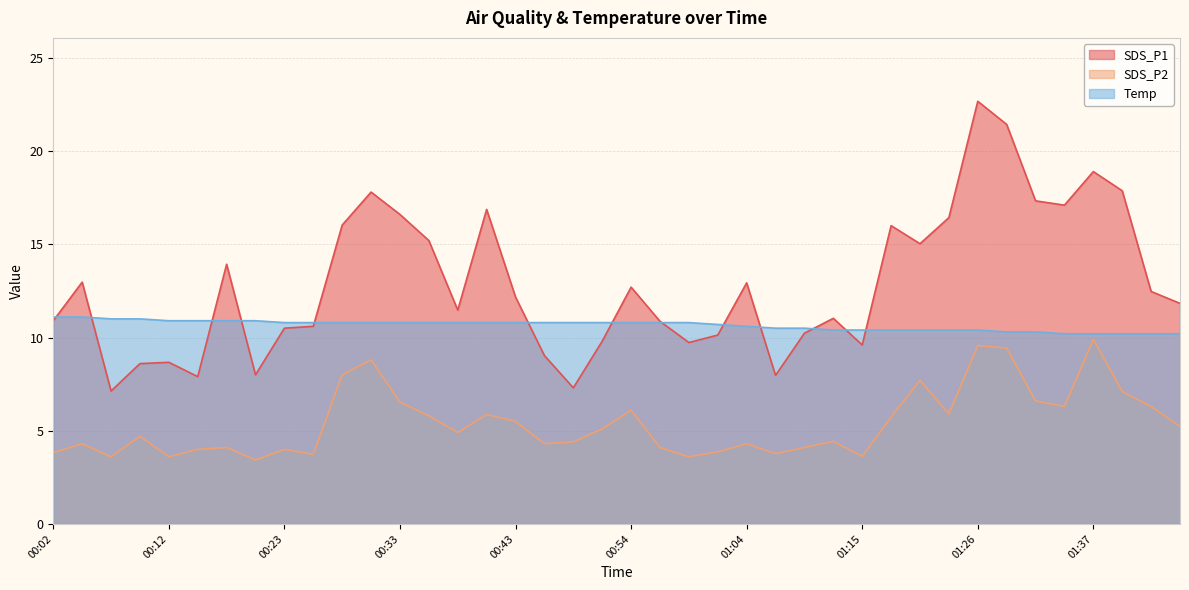

Rank the categories by SDS_P1 value from highest to lowest.

01:26, 01:29, 01:37, 01:39, 00:30, 01:31, 01:34, 00:41, 00:33, 01:23, 00:28, 01:17, 00:36, 01:20, 00:17, 00:04, 01:04, 00:54, 01:42, 00:43, 01:45, 00:38, 01:12, 00:02, 00:56, 00:25, 00:23, 01:09, 01:02, 00:51, 00:59, 01:15, 00:46, 00:12, 00:09, 00:20, 01:07, 00:15, 00:49, 00:07